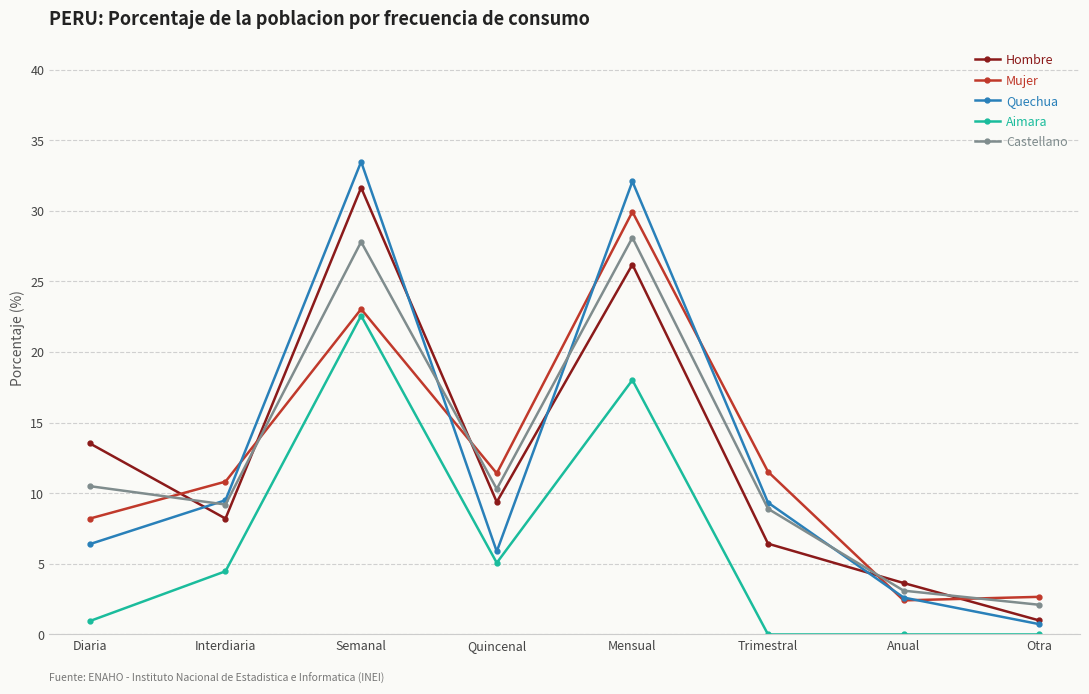

What is the maximum value for Quechua?

33.5